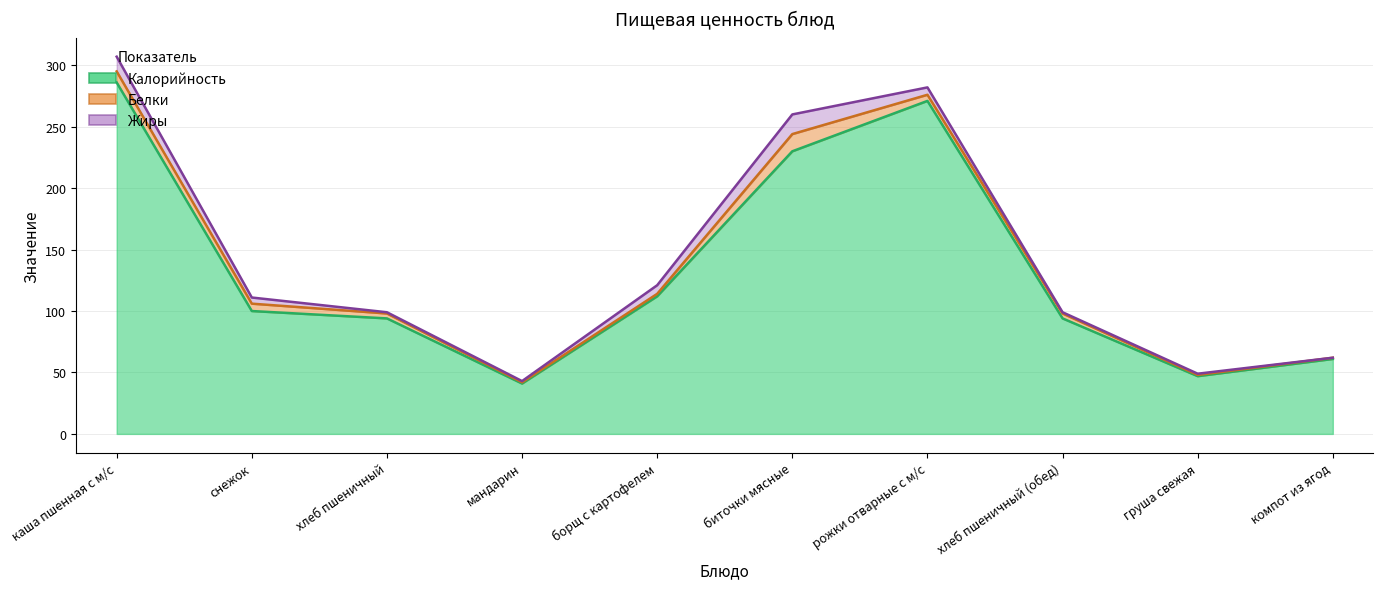

What is the value of the Жиры (линия) point at the 8th from the left?

99